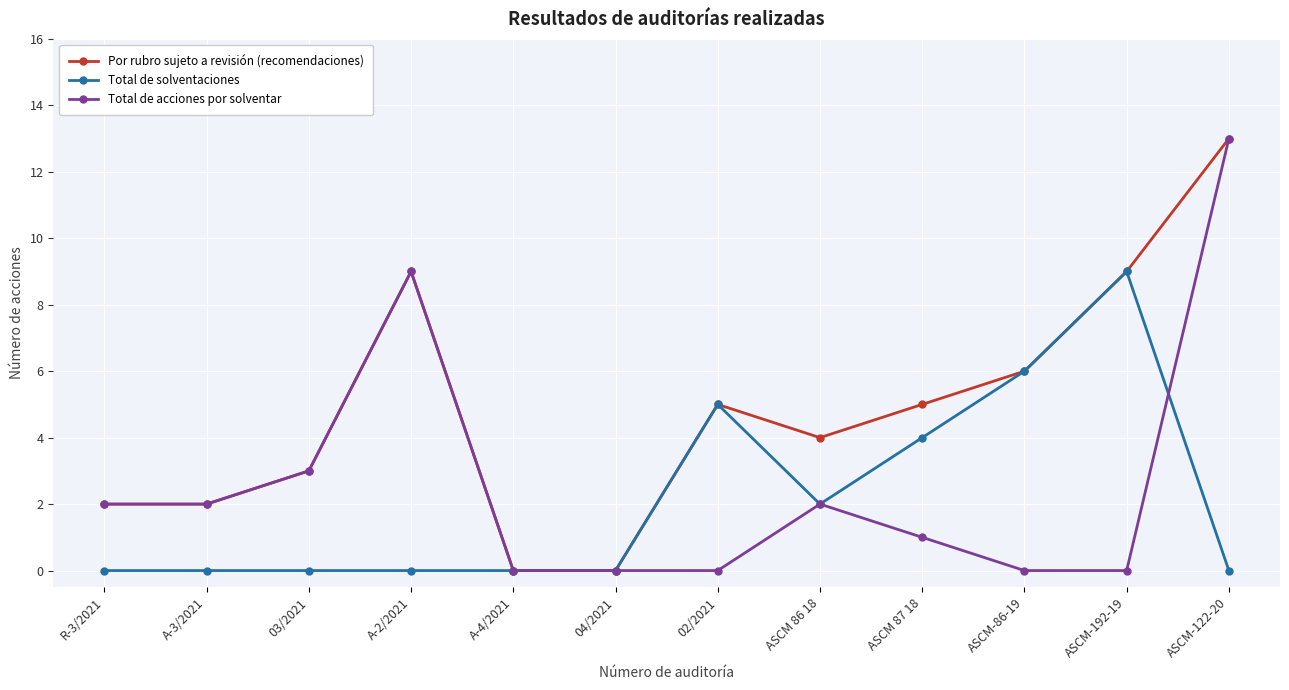

How many lines are shown in the chart?

3